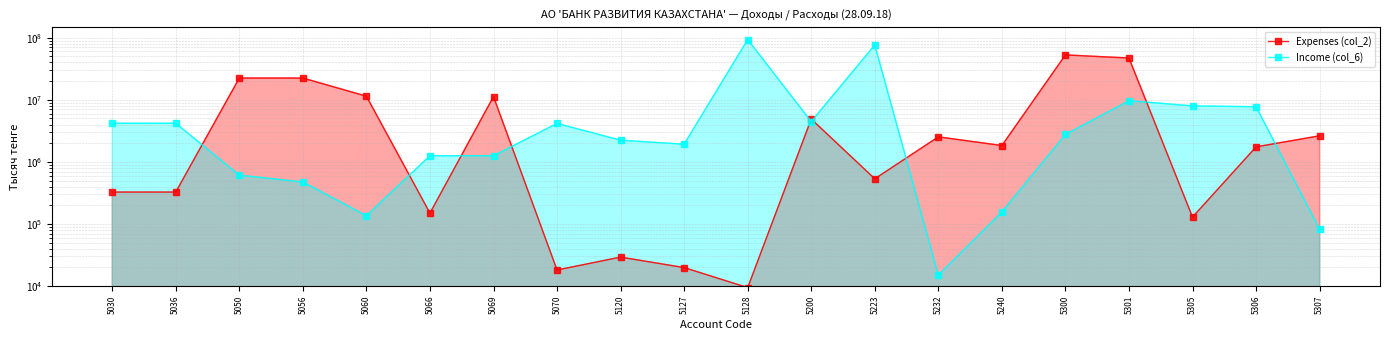

How many times do Income (col_6) and Expenses (col_2) cross each other?

9